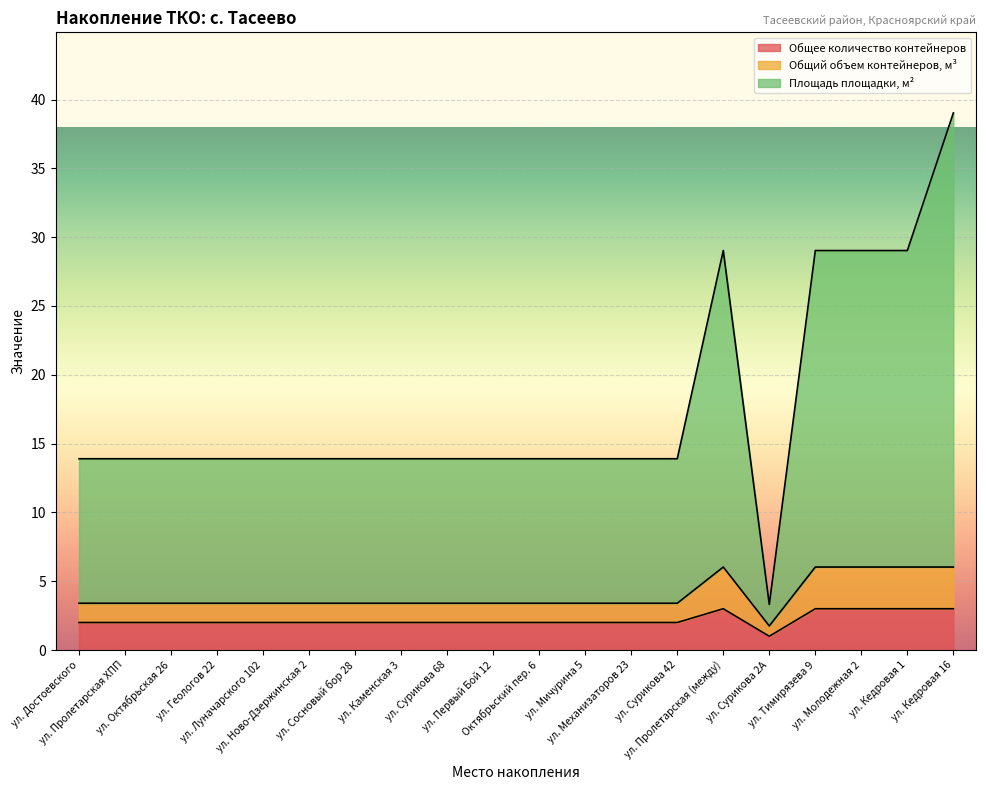

Reading right to left, list all the values displayed in this chart.

Общее количество контейнеров: ул. Кедровая 16=3.0	ул. Кедровая 1=3.0	ул. Молодежная 2=3.0	ул. Тимирязева 9=3.0	ул. Сурикова 2А=1.0	ул. Пролетарская (между)=3.0	ул. Сурикова 42=2.0	ул. Механизаторов 23=2.0	ул. Мичурина 5=2.0	Октябрьский пер. 6=2.0	ул. Первый Бой 12=2.0	ул. Сурикова 68=2.0	ул. Каменская 3=2.0	ул. Сосновый бор 28=2.0	ул. Ново-Дзержинская 2=2.0	ул. Луначарского 102=2.0	ул. Геологов 22=2.0	ул. Октябрьская 26=2.0	ул. Пролетарская ХПП=2.0	ул. Достоевского=2.0
Общий объем контейнеров, м³: ул. Кедровая 16=6.0	ул. Кедровая 1=6.0	ул. Молодежная 2=6.0	ул. Тимирязева 9=6.0	ул. Сурикова 2А=1.8	ул. Пролетарская (между)=6.0	ул. Сурикова 42=3.4	ул. Механизаторов 23=3.4	ул. Мичурина 5=3.4	Октябрьский пер. 6=3.4	ул. Первый Бой 12=3.4	ул. Сурикова 68=3.4	ул. Каменская 3=3.4	ул. Сосновый бор 28=3.4	ул. Ново-Дзержинская 2=3.4	ул. Луначарского 102=3.4	ул. Геологов 22=3.4	ул. Октябрьская 26=3.4	ул. Пролетарская ХПП=3.4	ул. Достоевского=3.4
Площадь площадки, м²: ул. Кедровая 16=39.0	ул. Кедровая 1=29.0	ул. Молодежная 2=29.0	ул. Тимирязева 9=29.0	ул. Сурикова 2А=3.3	ул. Пролетарская (между)=29.0	ул. Сурикова 42=13.9	ул. Механизаторов 23=13.9	ул. Мичурина 5=13.9	Октябрьский пер. 6=13.9	ул. Первый Бой 12=13.9	ул. Сурикова 68=13.9	ул. Каменская 3=13.9	ул. Сосновый бор 28=13.9	ул. Ново-Дзержинская 2=13.9	ул. Луначарского 102=13.9	ул. Геологов 22=13.9	ул. Октябрьская 26=13.9	ул. Пролетарская ХПП=13.9	ул. Достоевского=13.9